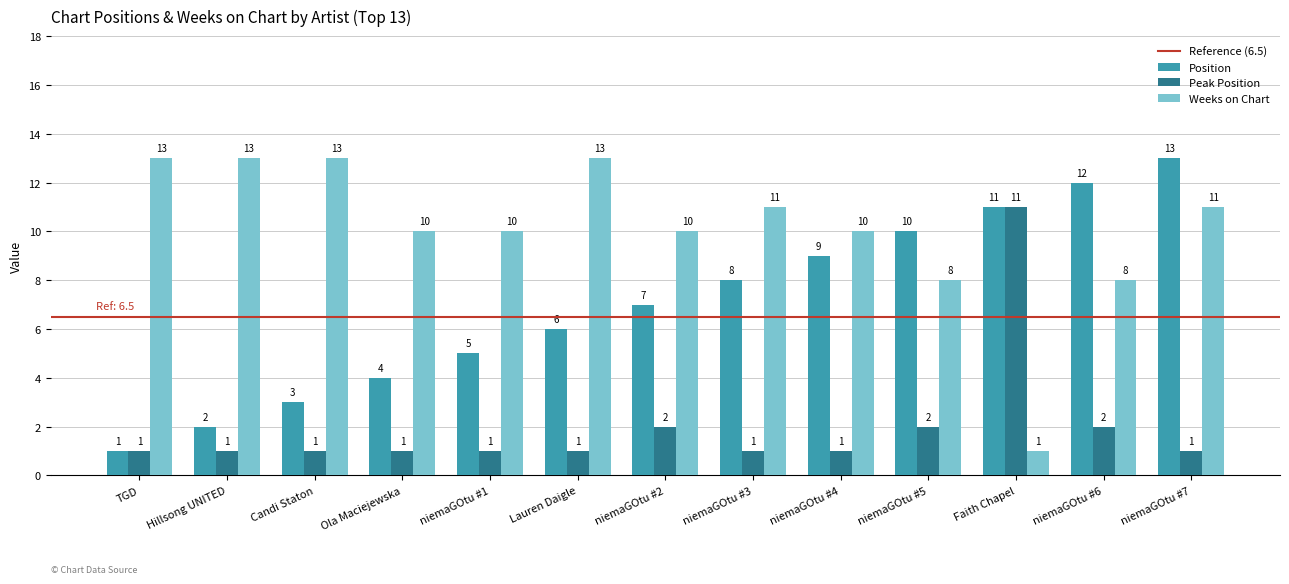

Where is Position nearest to the value 7?

niemaGOtu #2